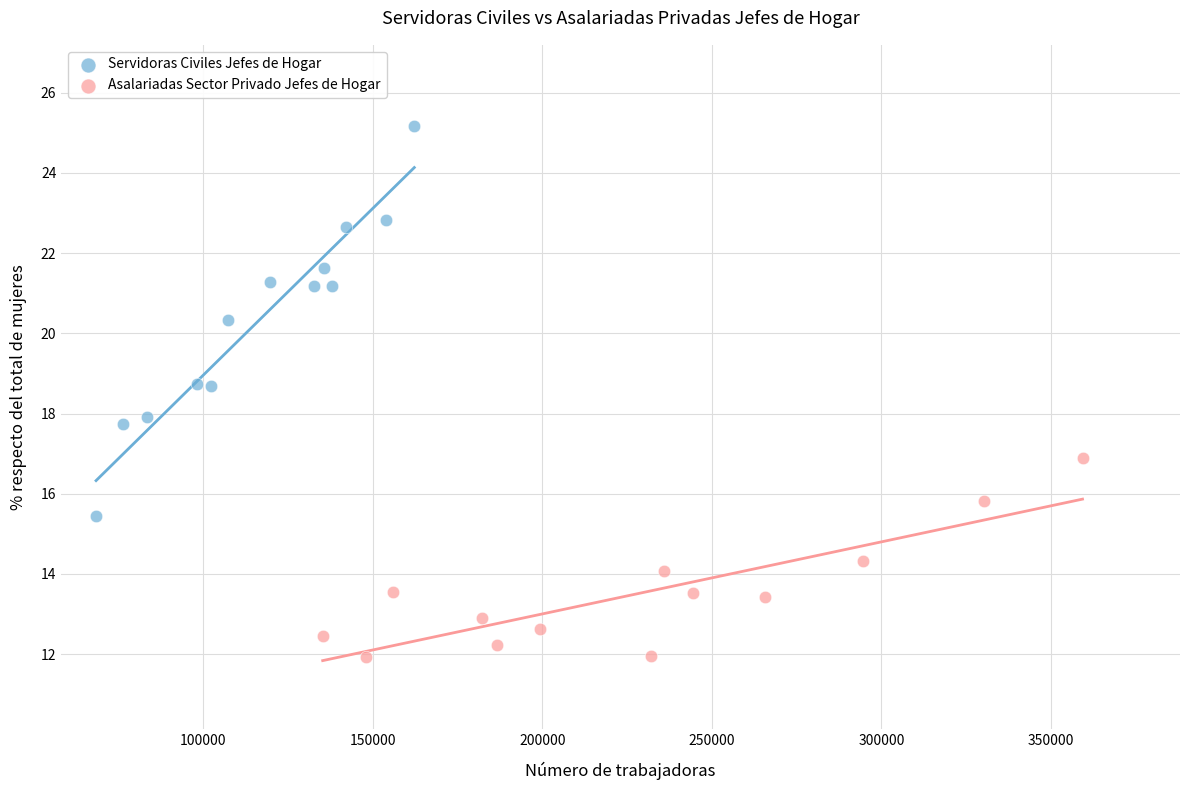

Which series reaches the maximum Y coordinate?

Servidoras Civiles Jefes de Hogar